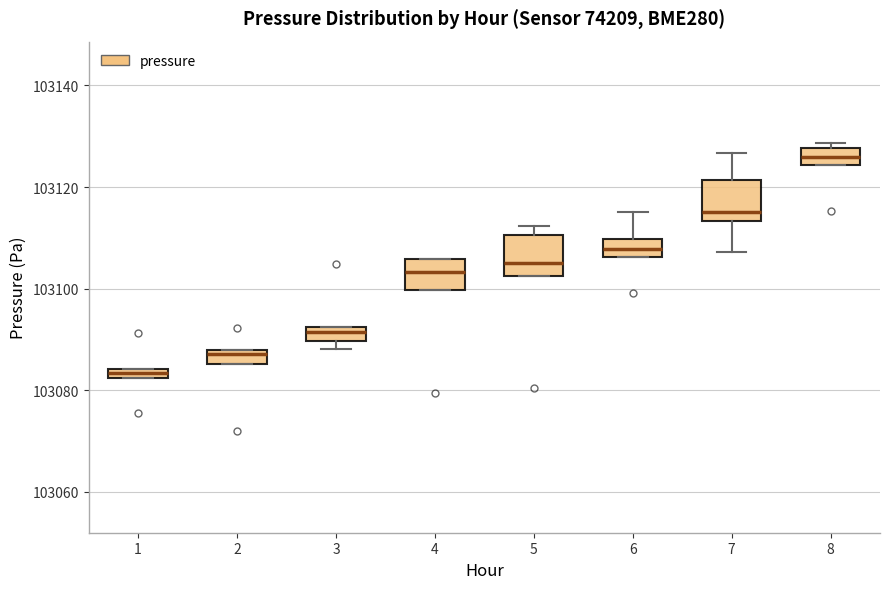

Where is the upper edge of the box at x = 8 on the y-axis? The values are not printed on the chart, so give them approximately, as read against the axis.

103128